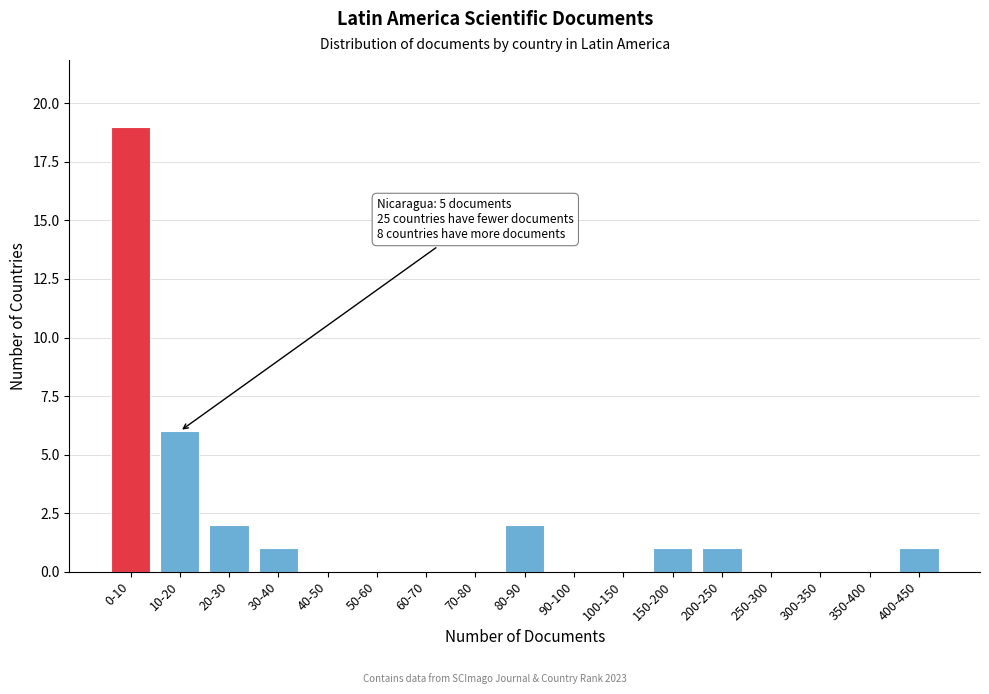

Reading left to right, list all the values displayed in this chart.

0-10=19	10-20=6	20-30=2	30-40=1	40-50=0	50-60=0	60-70=0	70-80=0	80-90=2	90-100=0	100-150=0	150-200=1	200-250=1	250-300=0	300-350=0	350-400=0	400-450=1